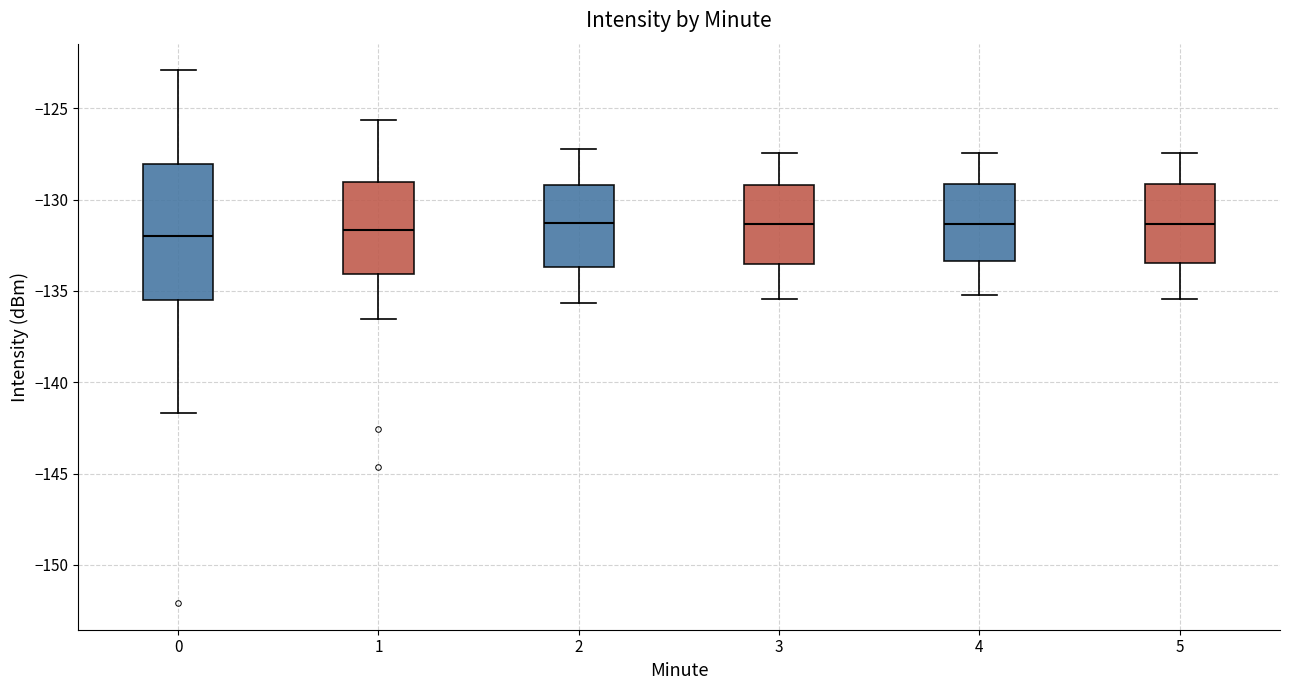

Reading left to right, transcribe this box plot: for each box, give where its median line is, the range the box spans, and where its two whiskers end, as read against the y-axis. The values are not printed on the chart, so give them approximately, as read against the axis.

0: median -132.0, box -135.5 to -128.0, whiskers -141.5 to -123.0
1: median -131.5, box -134.0 to -129.0, whiskers -136.5 to -125.5
2: median -131.5, box -133.5 to -129.0, whiskers -135.5 to -127.0
3: median -131.5, box -133.5 to -129.0, whiskers -135.5 to -127.5
4: median -131.5, box -133.5 to -129.0, whiskers -135.0 to -127.5
5: median -131.5, box -133.5 to -129.0, whiskers -135.5 to -127.5